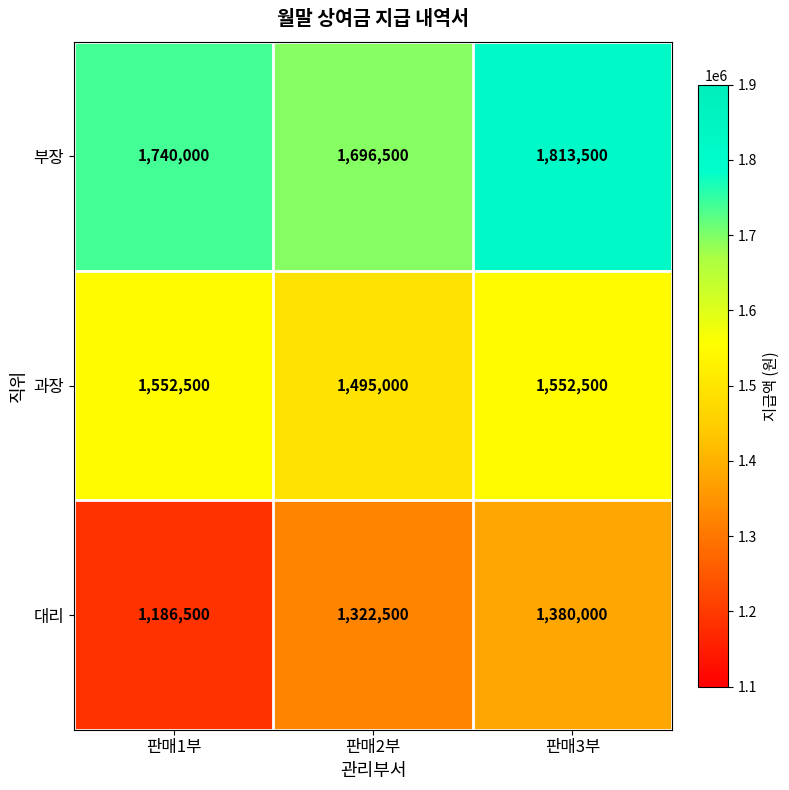

What is the sum of the 과장 values at 판매1부 and 판매3부?

3105000